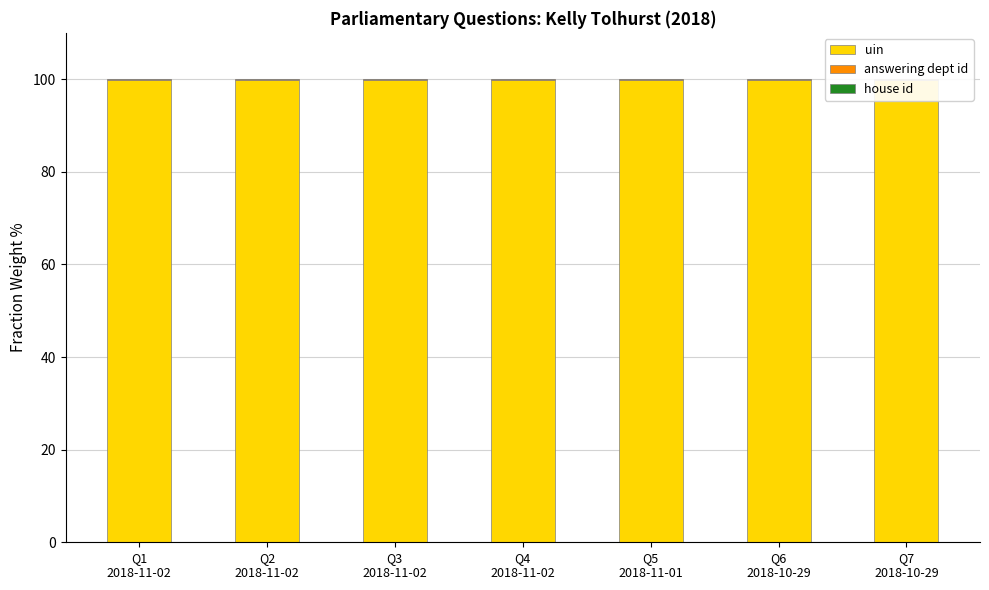

What is the label of the 6th bar from the right?

Q2
2018-11-02